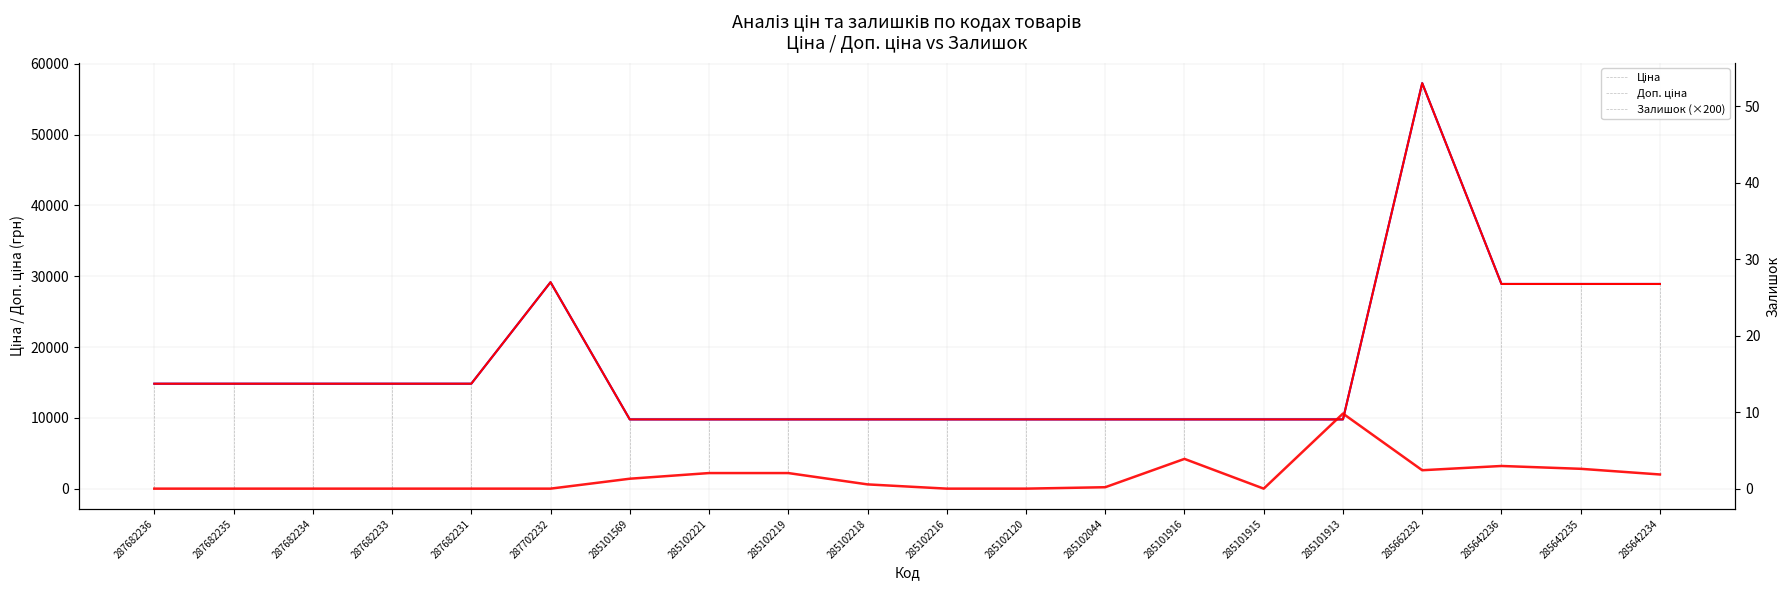

How many lines are shown in the chart?

4